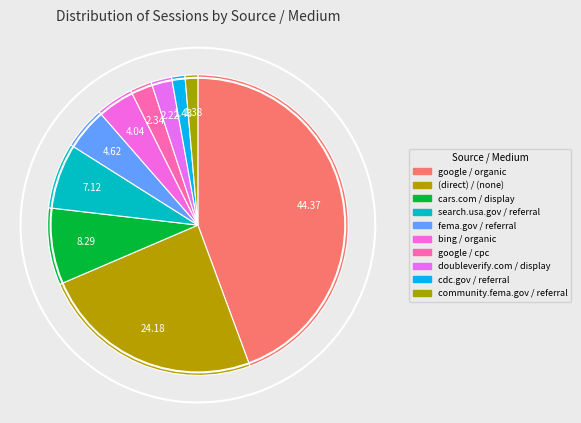

Is there any slice that represents more than half of the pie?

No